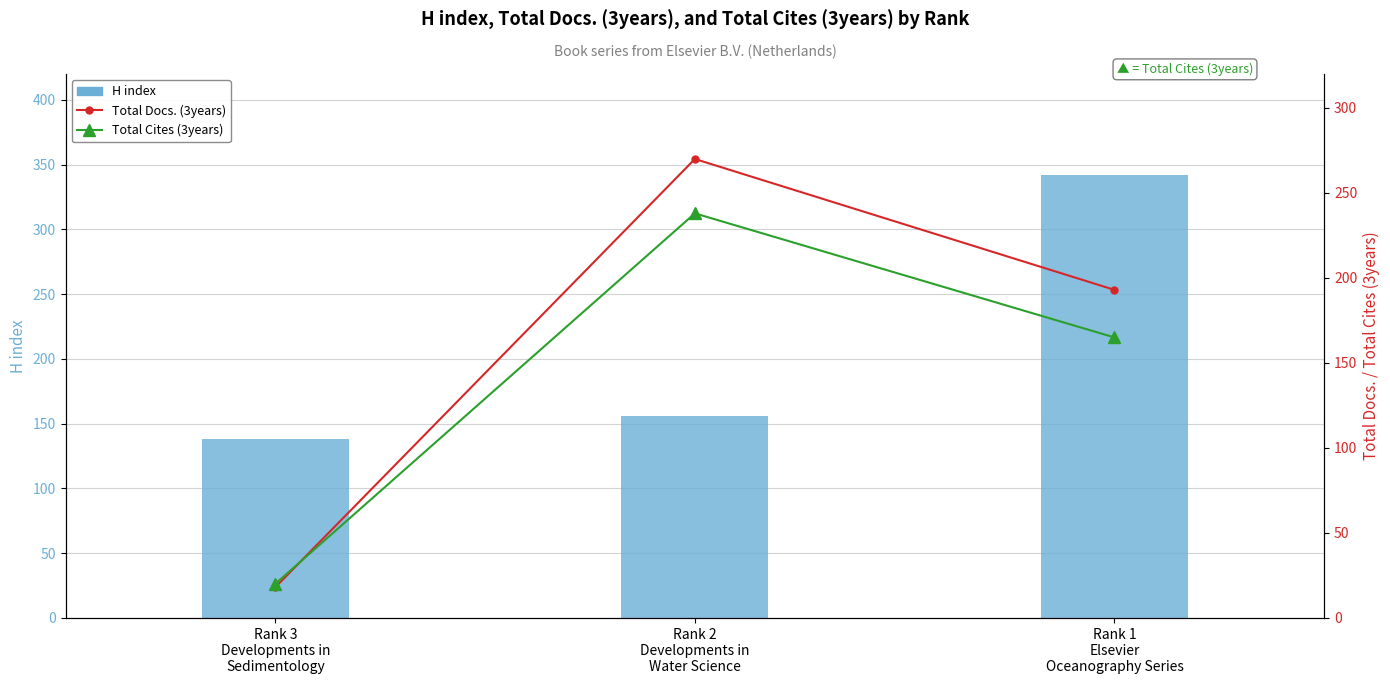

What is the sum of the Total Docs. (3years) values at Rank 1
Elsevier
Oceanography Series and Rank 3
Developments in
Sedimentology?

211